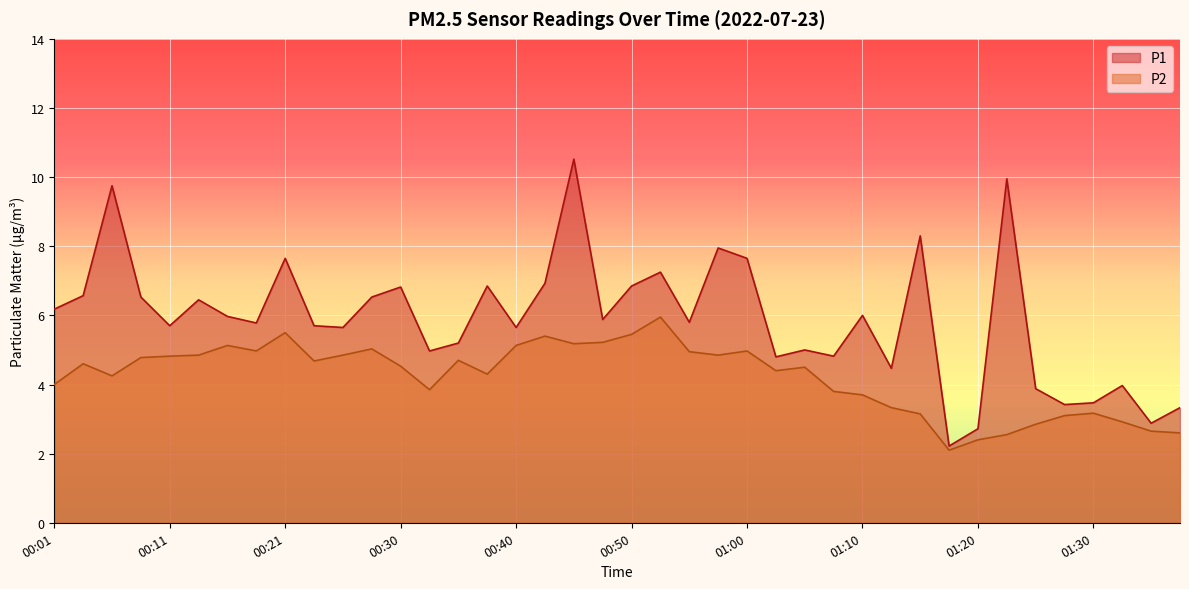

Reading left to right, list all the values displayed in this chart.

P1: 6.2	6.6	9.8	6.5	5.7	6.5	6.0	5.8	7.7	5.7	5.7	6.5	6.8	5.0	5.2	6.8	5.7	6.9	10.5	5.9	6.8	7.2	5.8	8.0	7.7	4.8	5.0	4.8	6.0	4.5	8.3	2.2	2.7	9.9	3.9	3.4	3.5	4.0	2.9	3.3
P2: 4.0	4.6	4.2	4.8	4.8	4.8	5.1	5.0	5.5	4.7	4.8	5.0	4.5	3.9	4.7	4.3	5.1	5.4	5.2	5.2	5.5	6.0	5.0	4.8	5.0	4.4	4.5	3.8	3.7	3.3	3.1	2.1	2.4	2.5	2.9	3.1	3.2	2.9	2.6	2.6